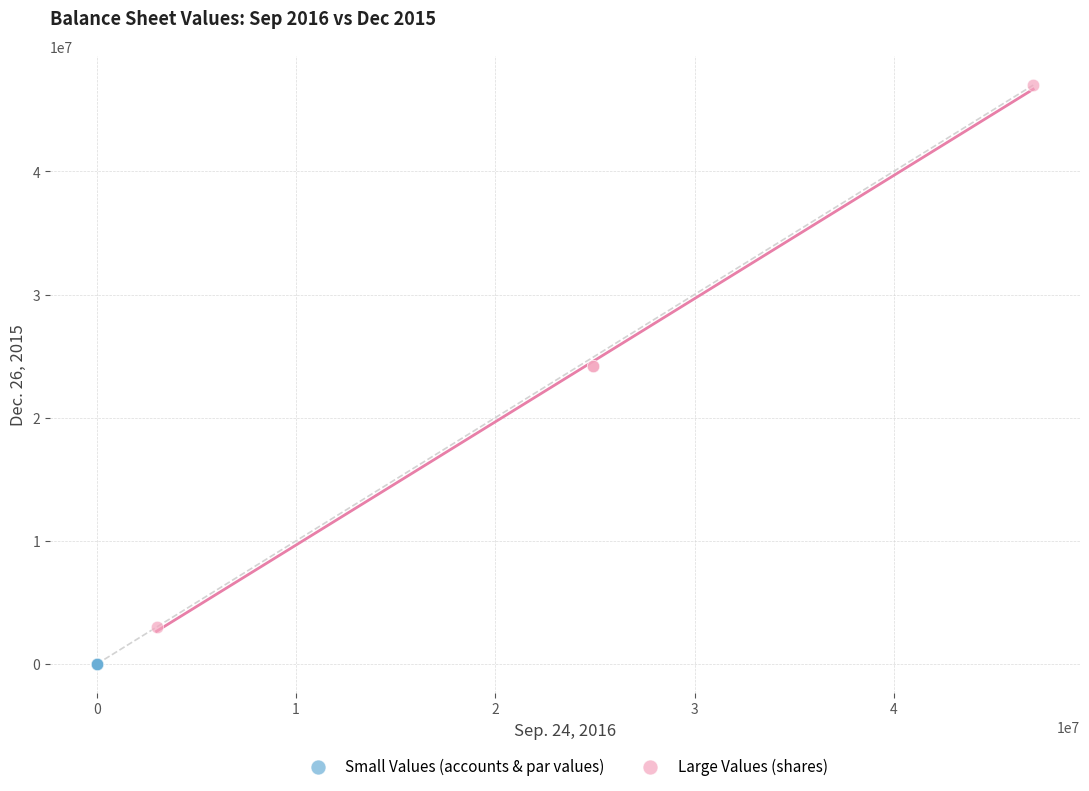

Which series contains the highest Y value?

Large Values (shares)